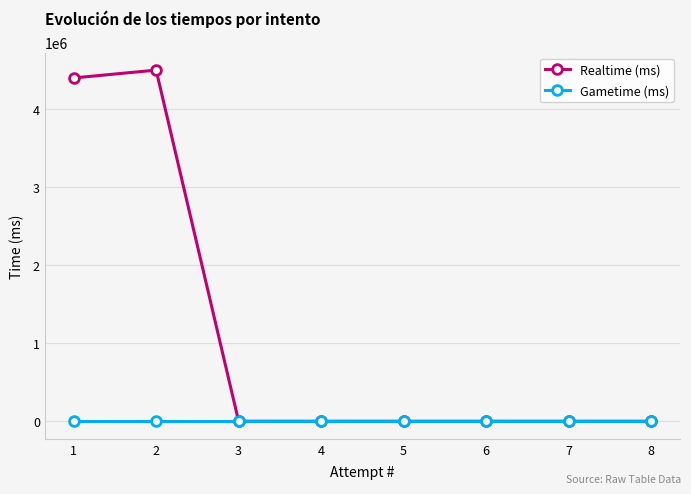

Which category has the highest value across all series?

2